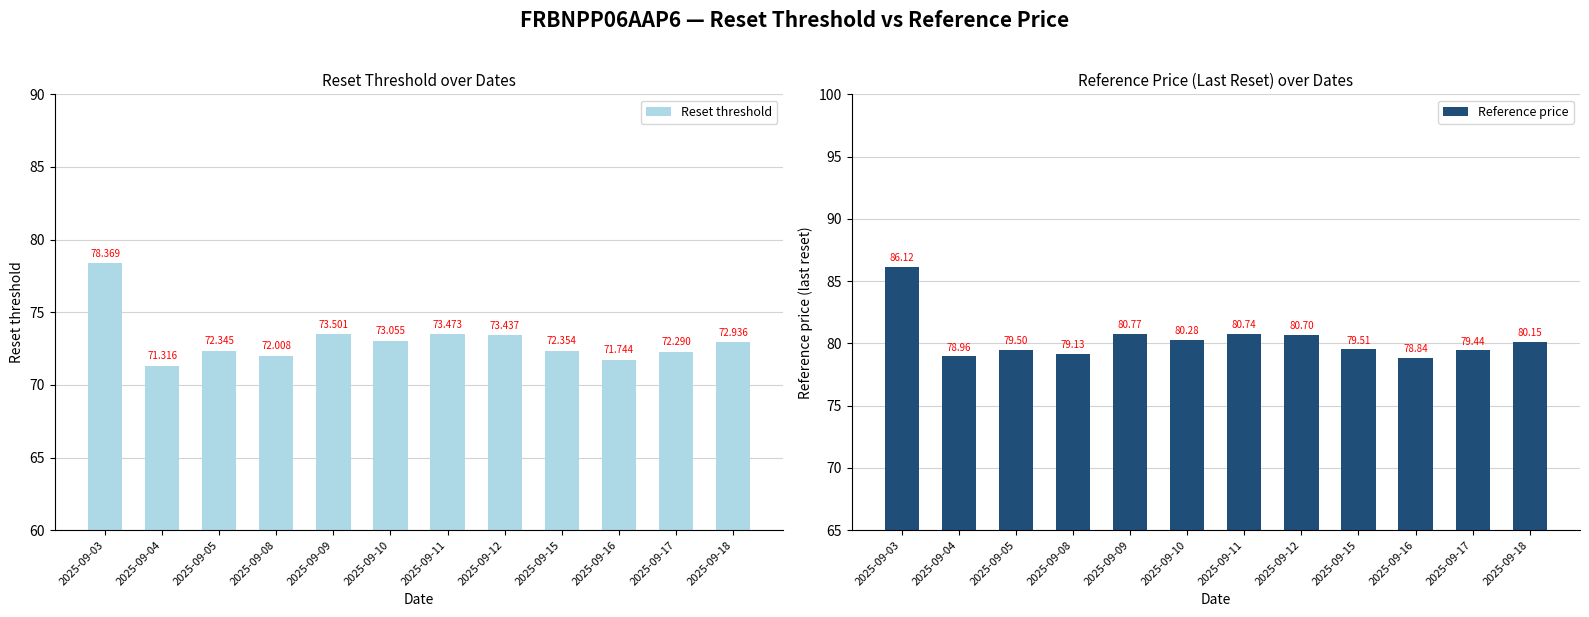

What is the spread (max minus min) of values at 2025-09-15?

7.2